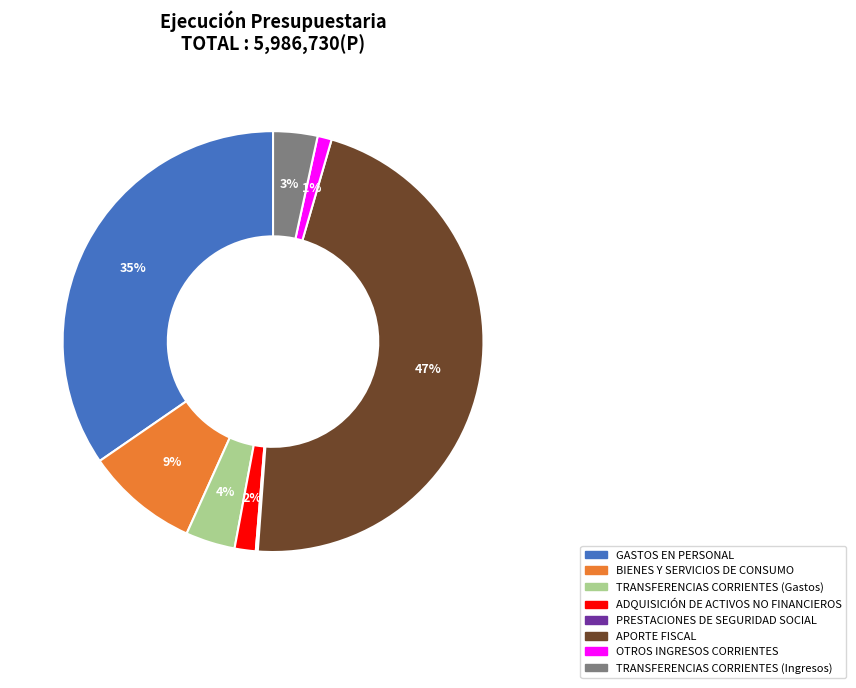

Which slice is the largest?

APORTE FISCAL